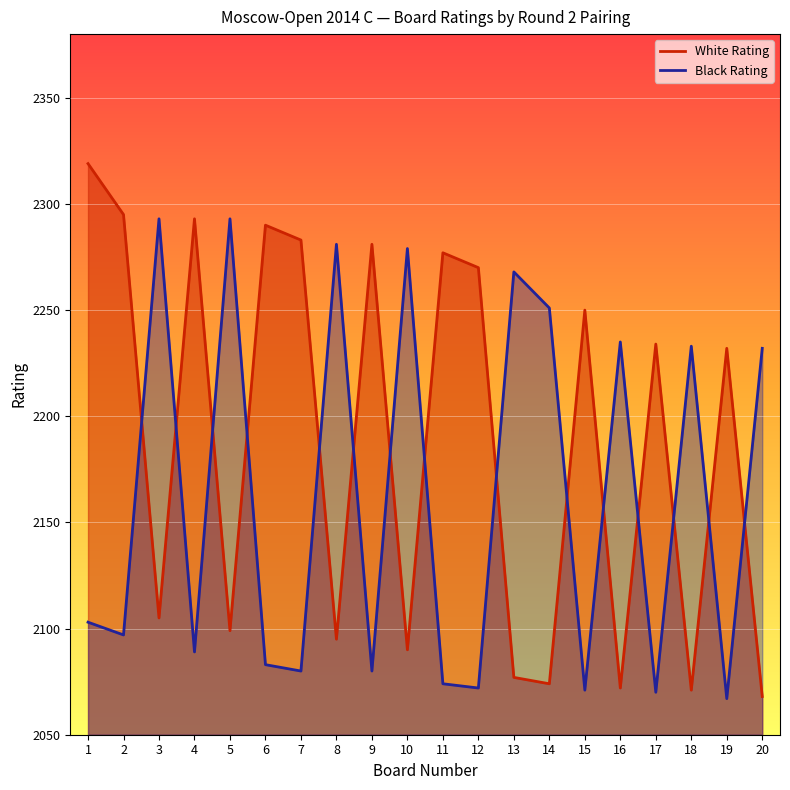

Between which two adjacent categories do White Rating and Black Rating first intersect?

2 and 3